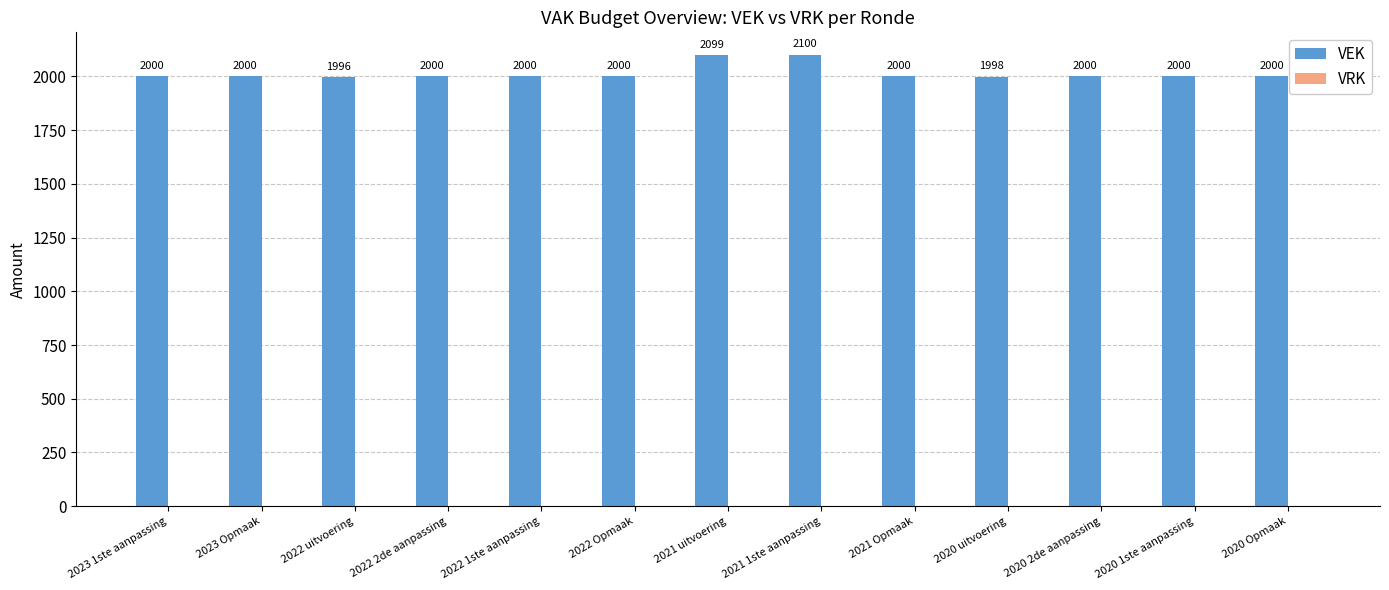

Which category has the highest value across all series?

2021 1ste aanpassing